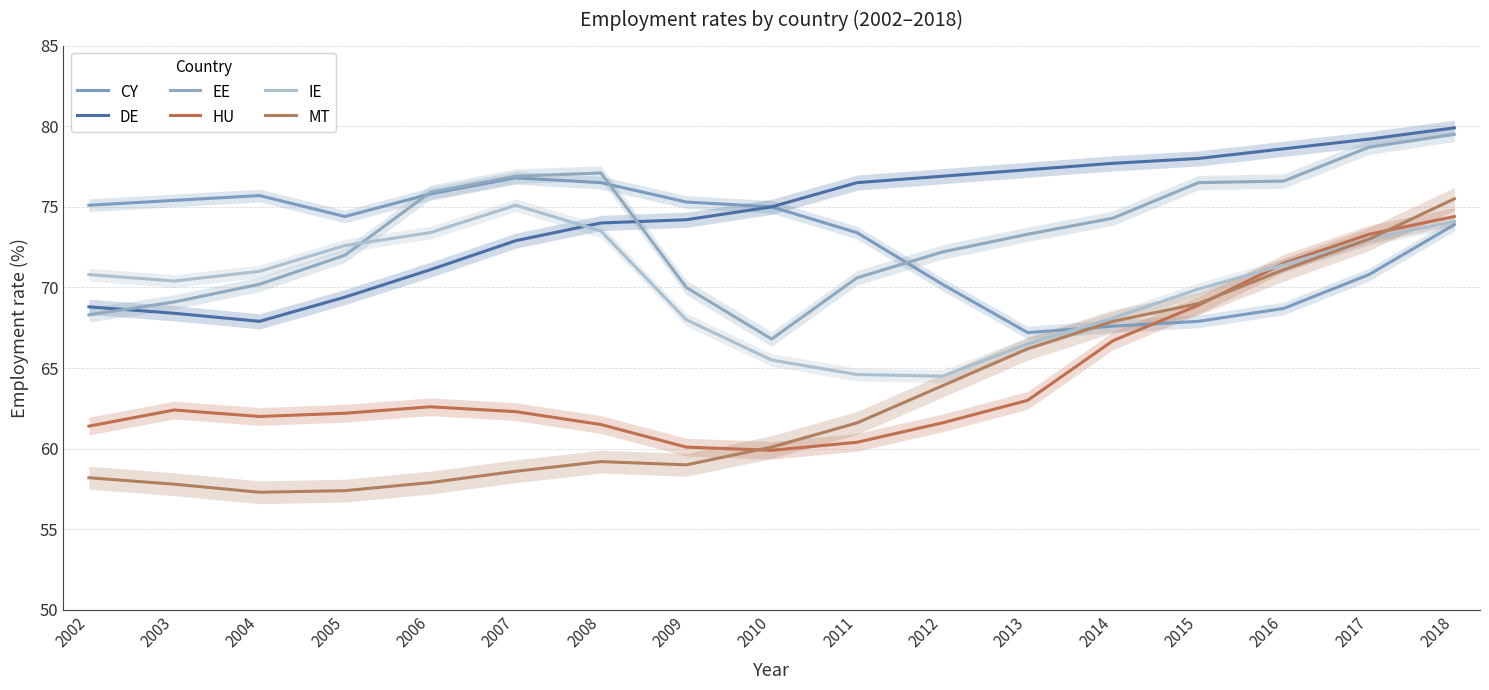

Is the value of CY at 2011 greater than the value of DE at 2002?

Yes